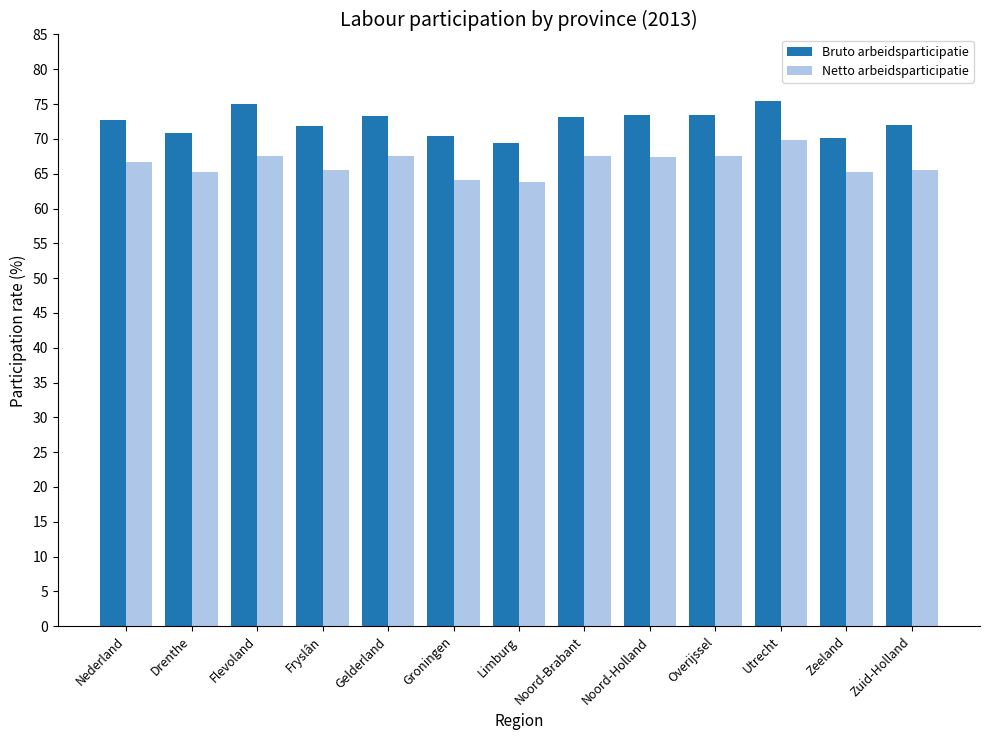

How many bars are there in total?

26